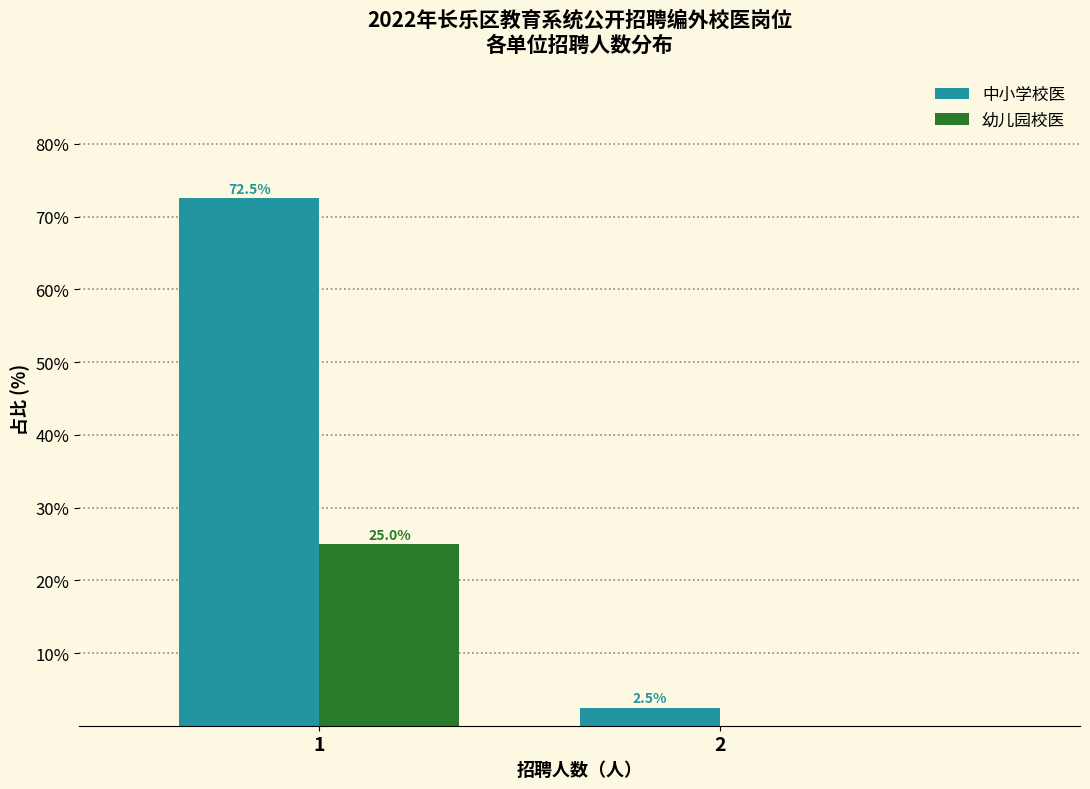

Reading right to left, extract all data points from this chart.

中小学校医: 2=2.5	1=72.5
幼儿园校医: 2=0.0	1=25.0